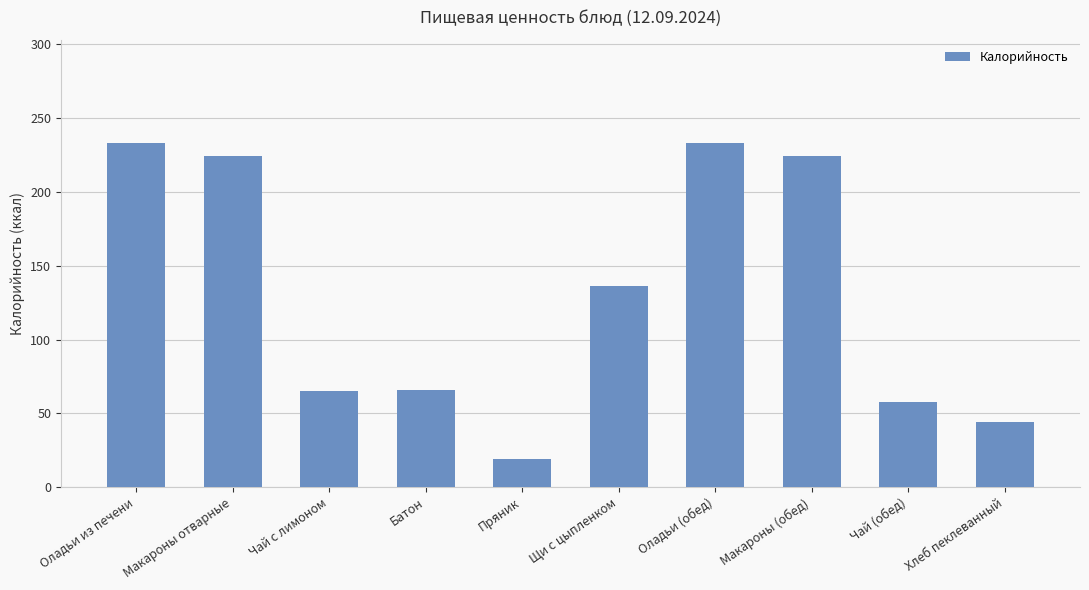

What is the difference between the maximum and minimum values?

214.1